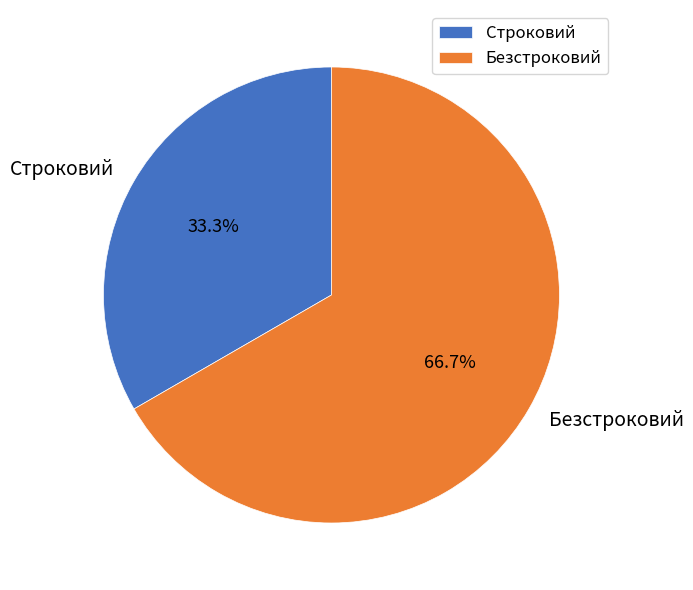

What is the ratio of the value at Безстроковий to the value at Строковий?

2.0